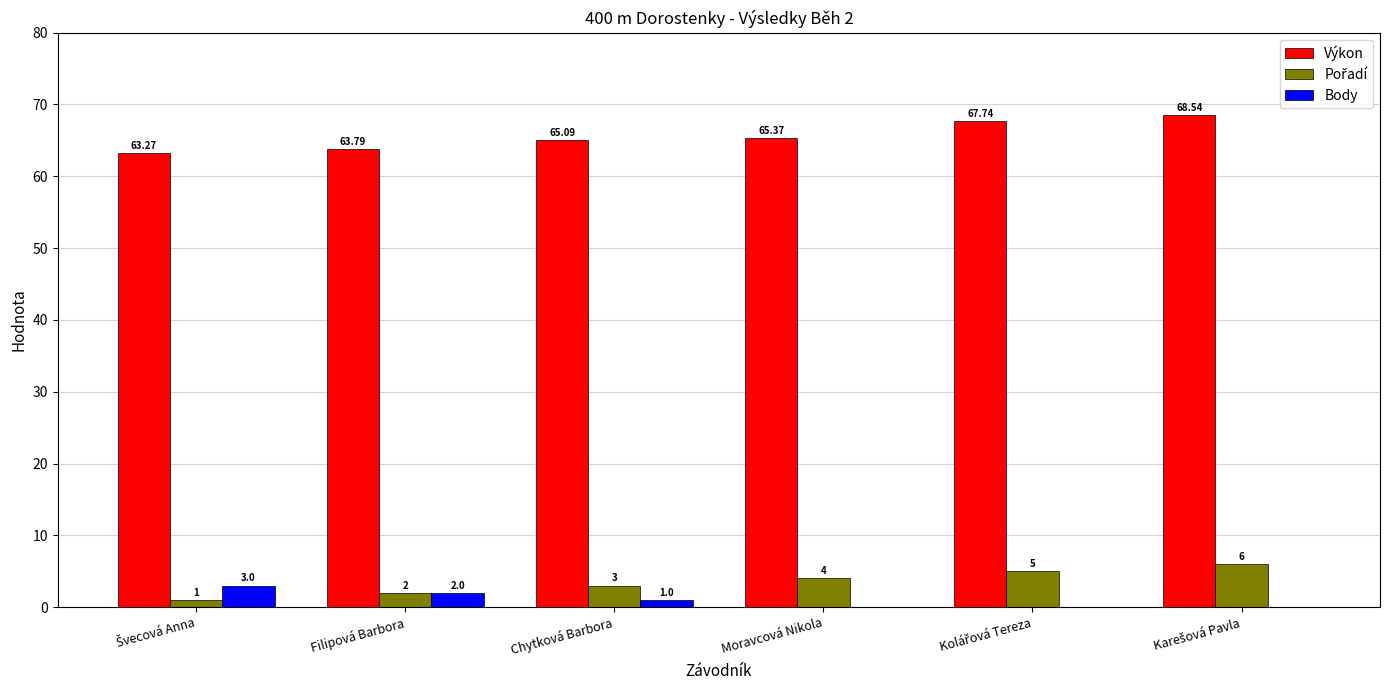

List the labels in order of Body value, smallest first.

Moravcová Nikola, Kolářová Tereza, Karešová Pavla, Chytková Barbora, Filipová Barbora, Švecová Anna